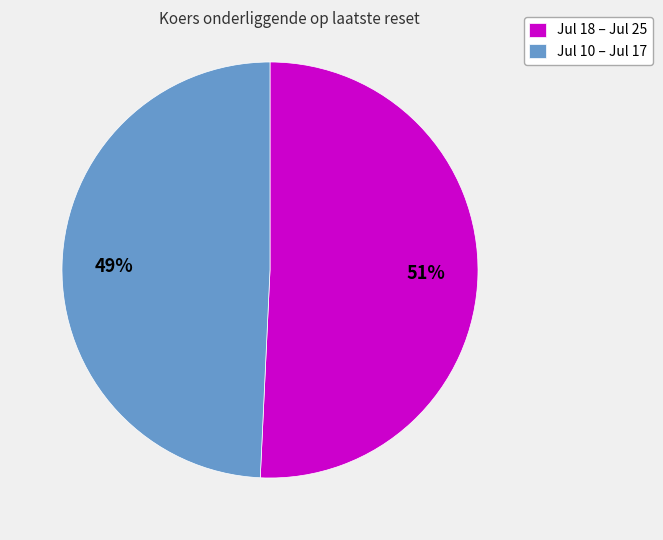

How many slices are in this pie chart?

2